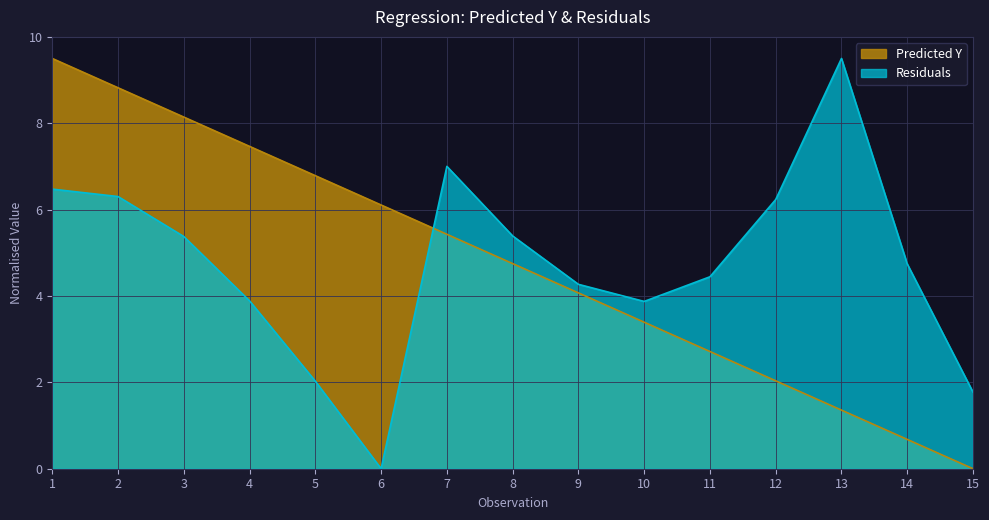

How many times do Residuals and Predicted Y cross each other?

1